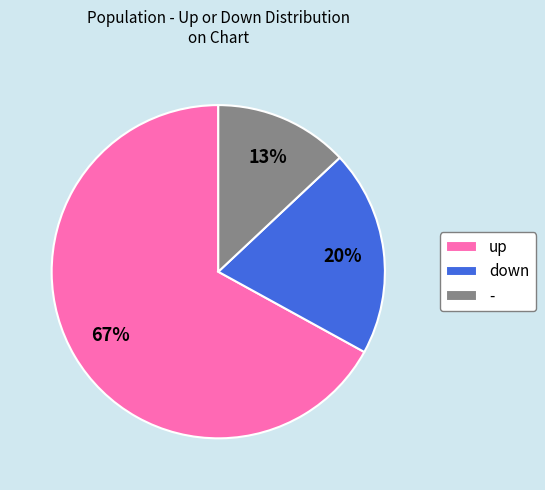

To the nearest percent, what is the difference between the - and down slice percentages?

7%